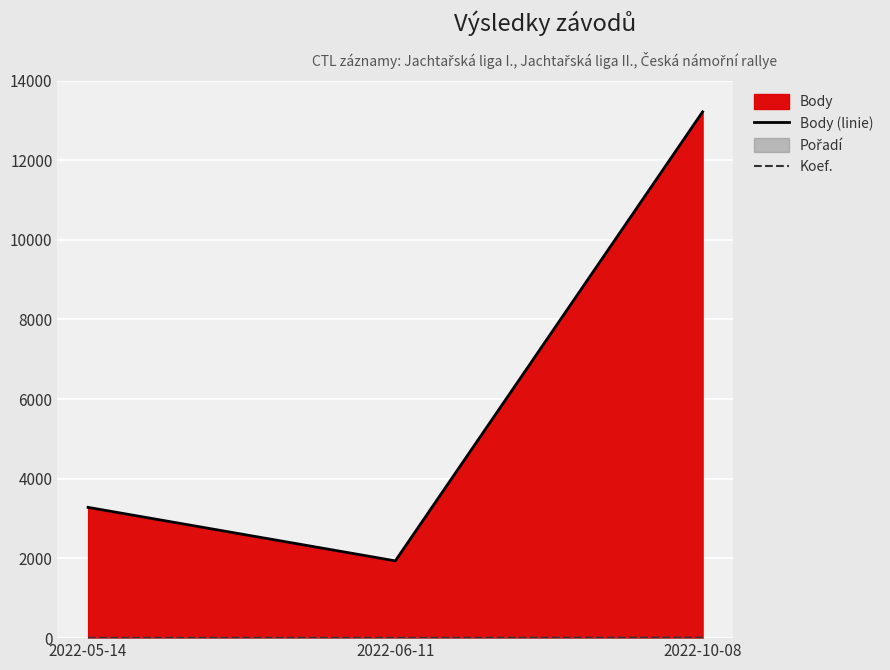

Reading left to right, list all the values displayed in this chart.

Body (linie): 2022-05-14=3283	2022-06-11=1940	2022-10-08=13212
Koef.: 2022-05-14=7	2022-06-11=7	2022-10-08=12